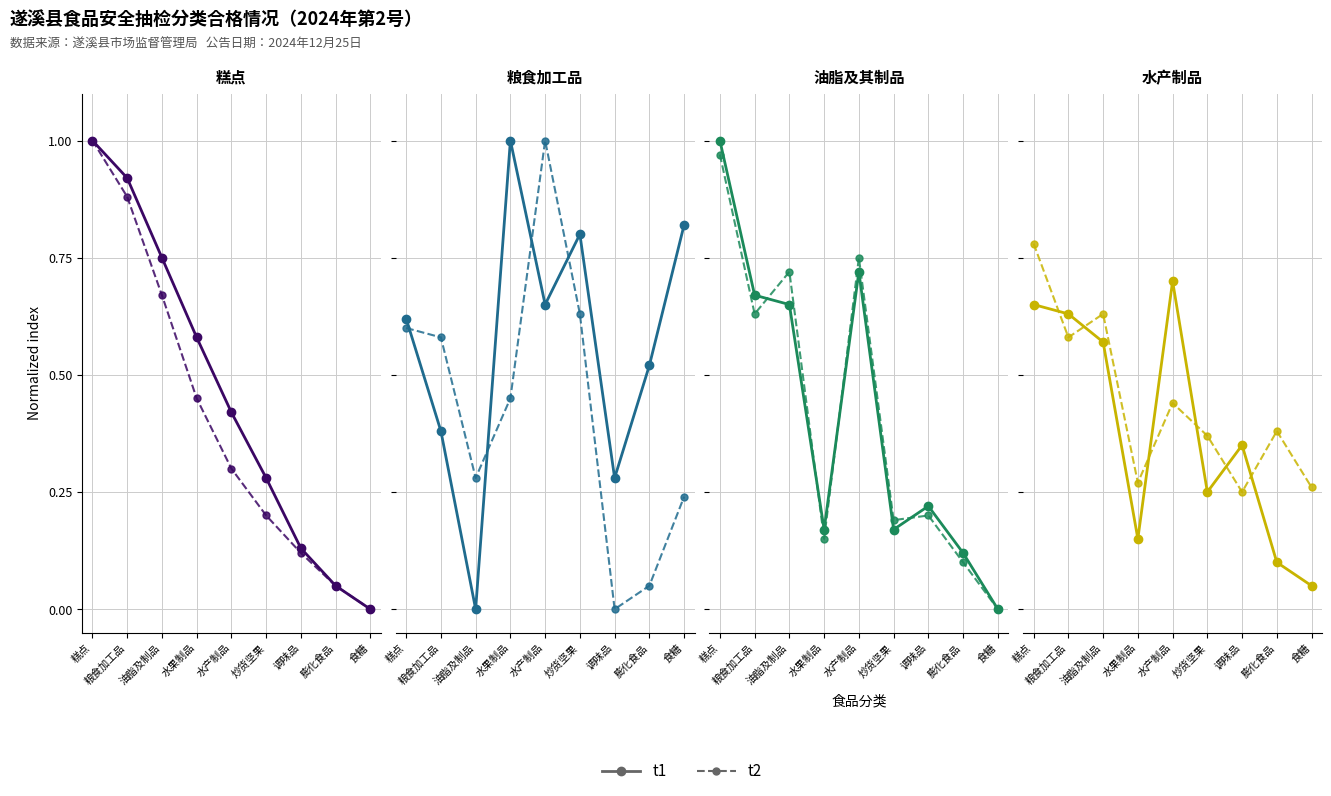

Rank the series by their maximum value, from lowest to highest.

t1, t2